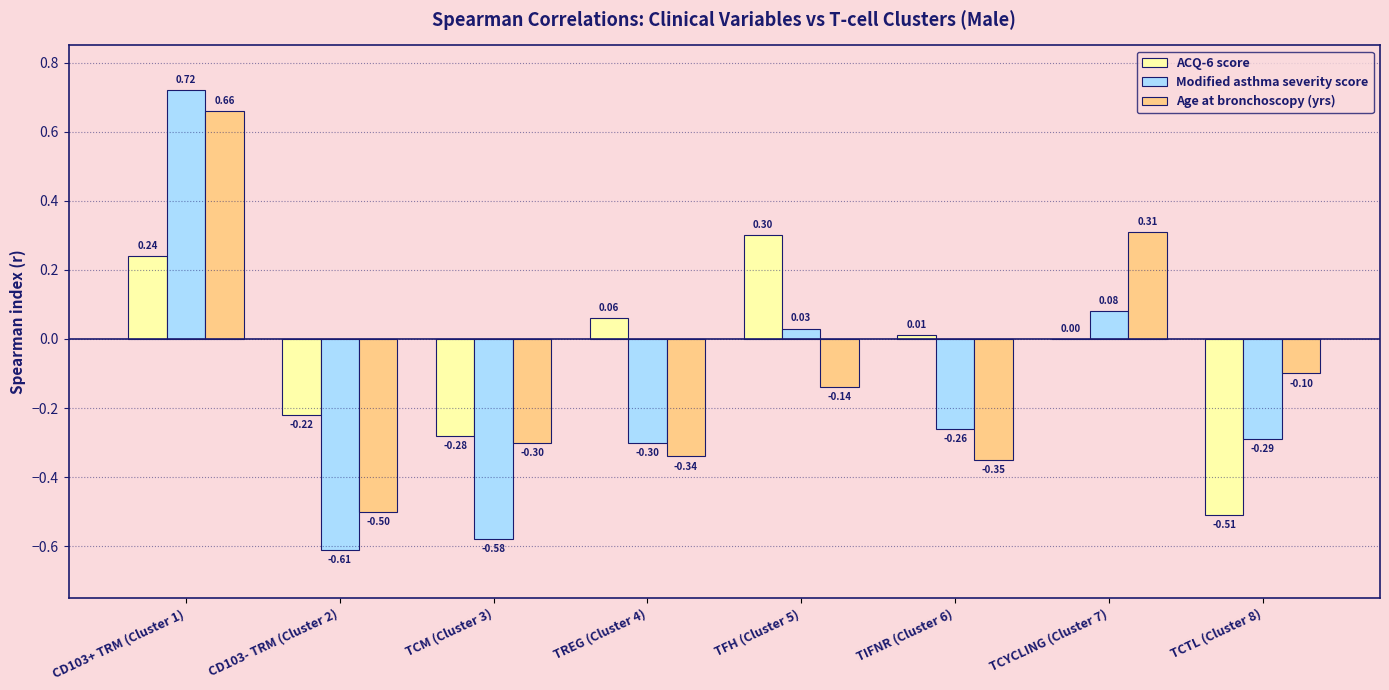

What is the sum of the Modified asthma severity score values at TCM (Cluster 3) and TFH (Cluster 5)?

-0.5